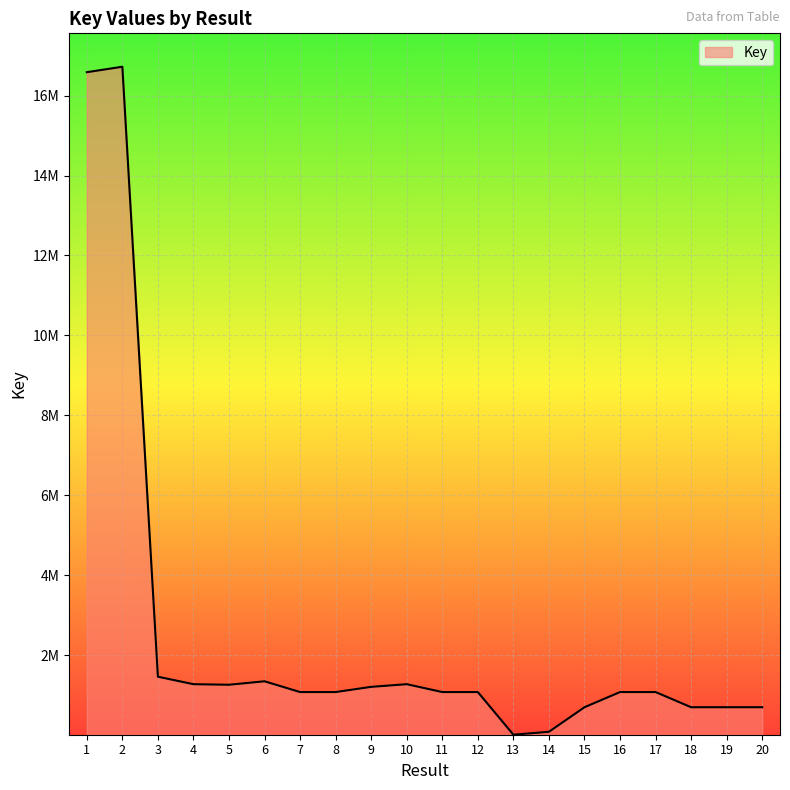

Does the chart have visible grid lines?

Yes